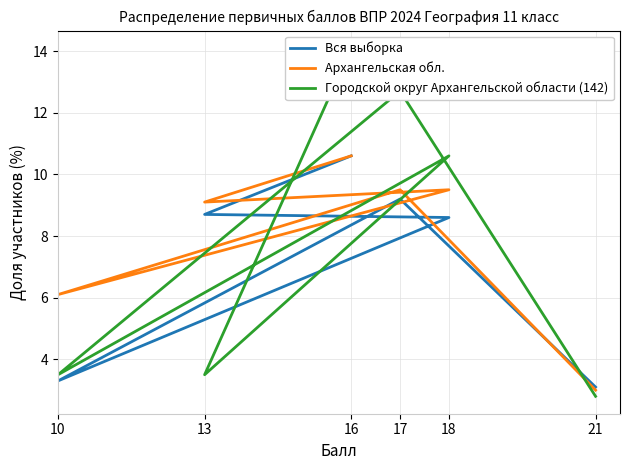

Where is the first local maximum for Вся выборка?

17